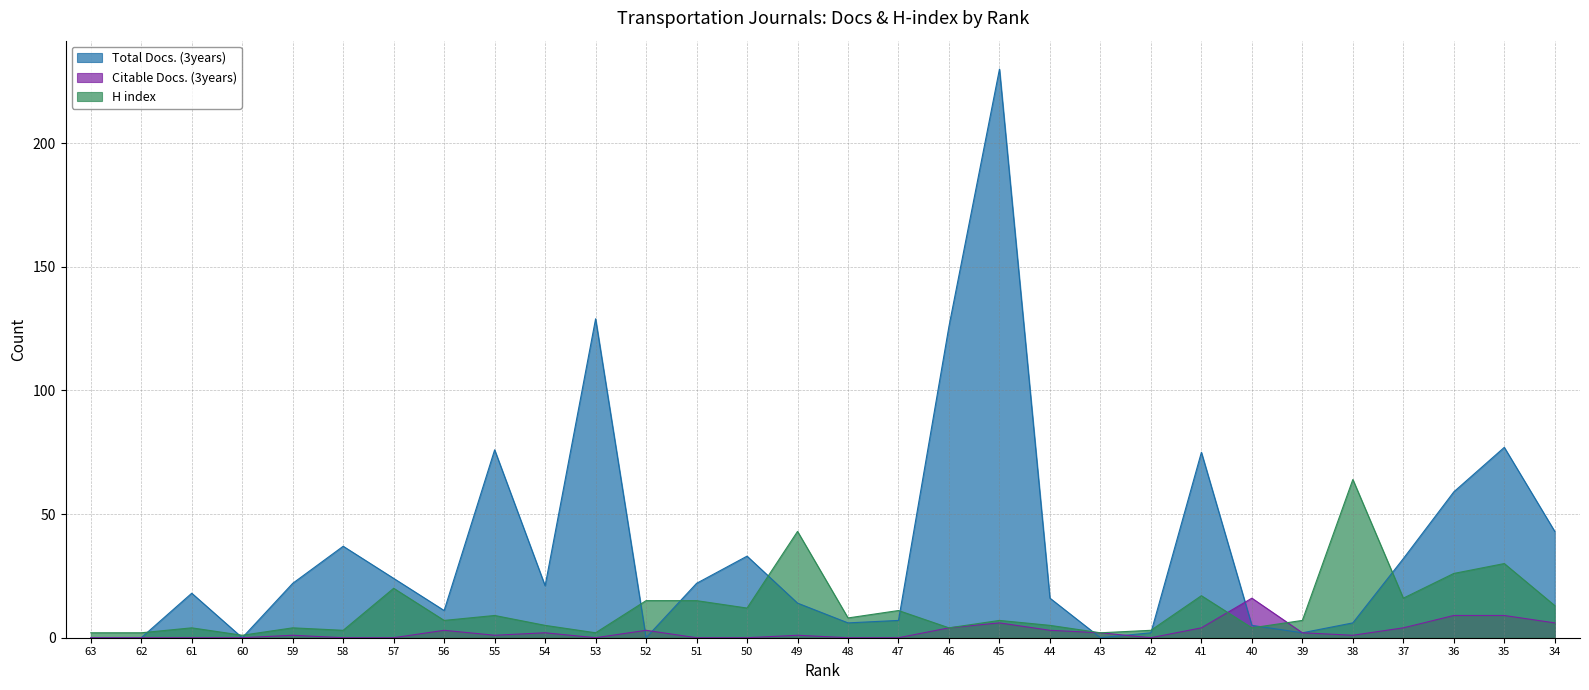

What are all the series names shown in the legend?

Total Docs. (3years), Citable Docs. (3years), H index